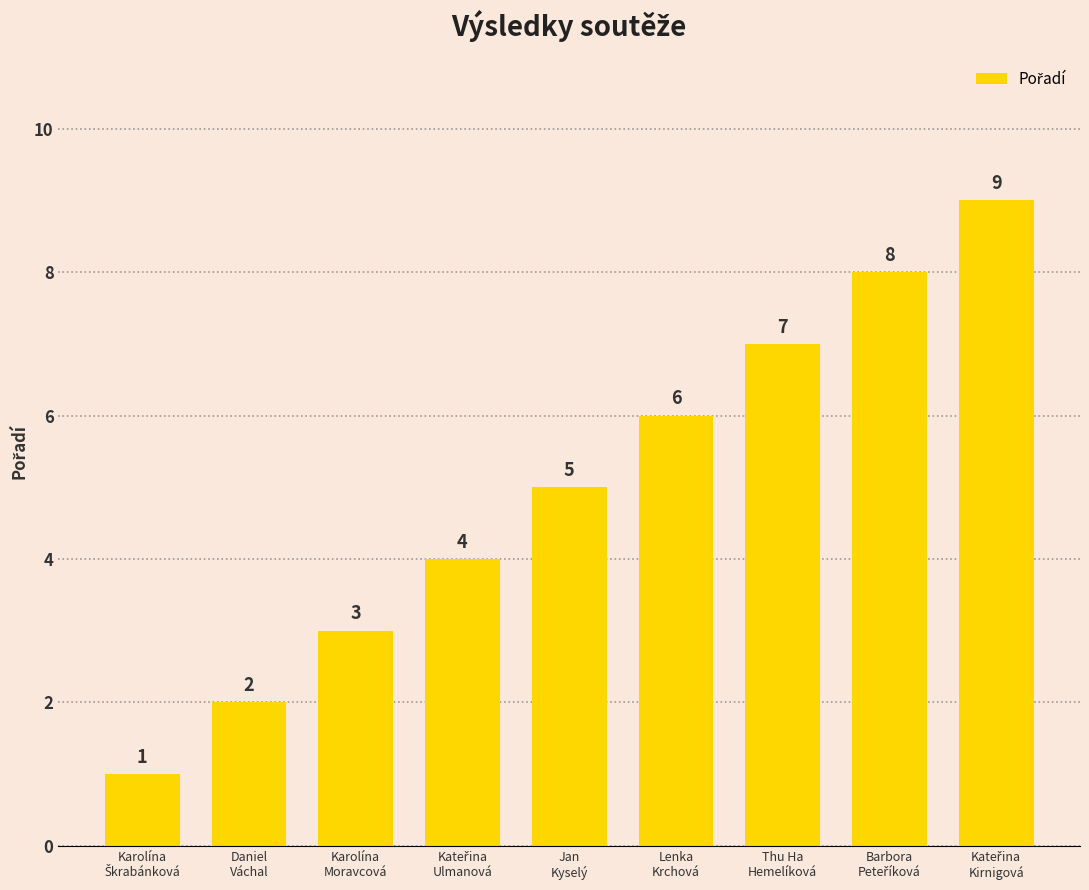

What is the maximum value shown in the chart?

9